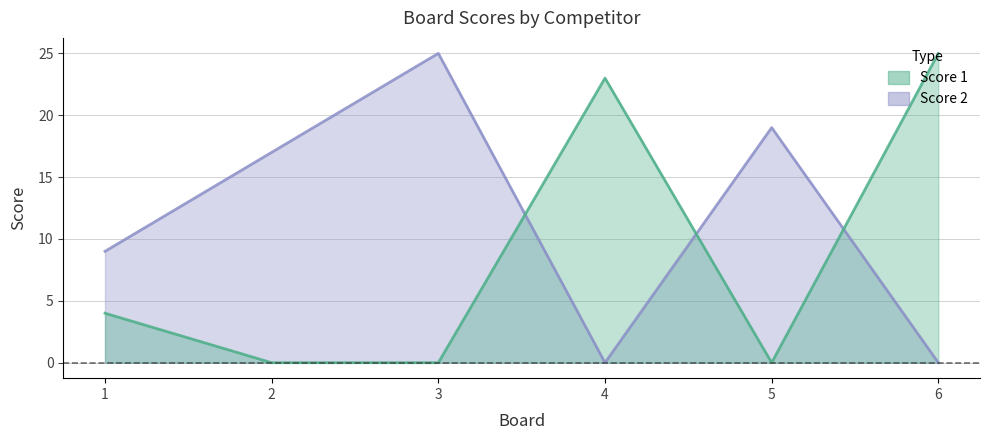

What is the difference between the maximum and minimum values in the Score 2 series?

25